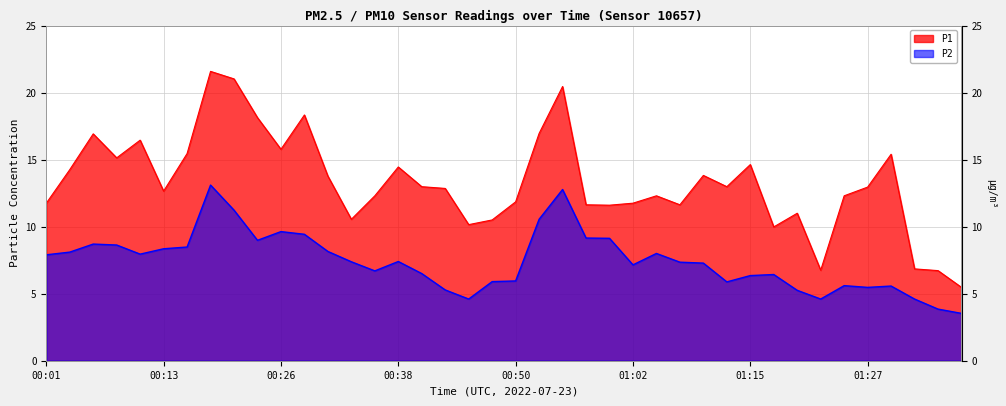

What is the smallest value displayed?

3.5